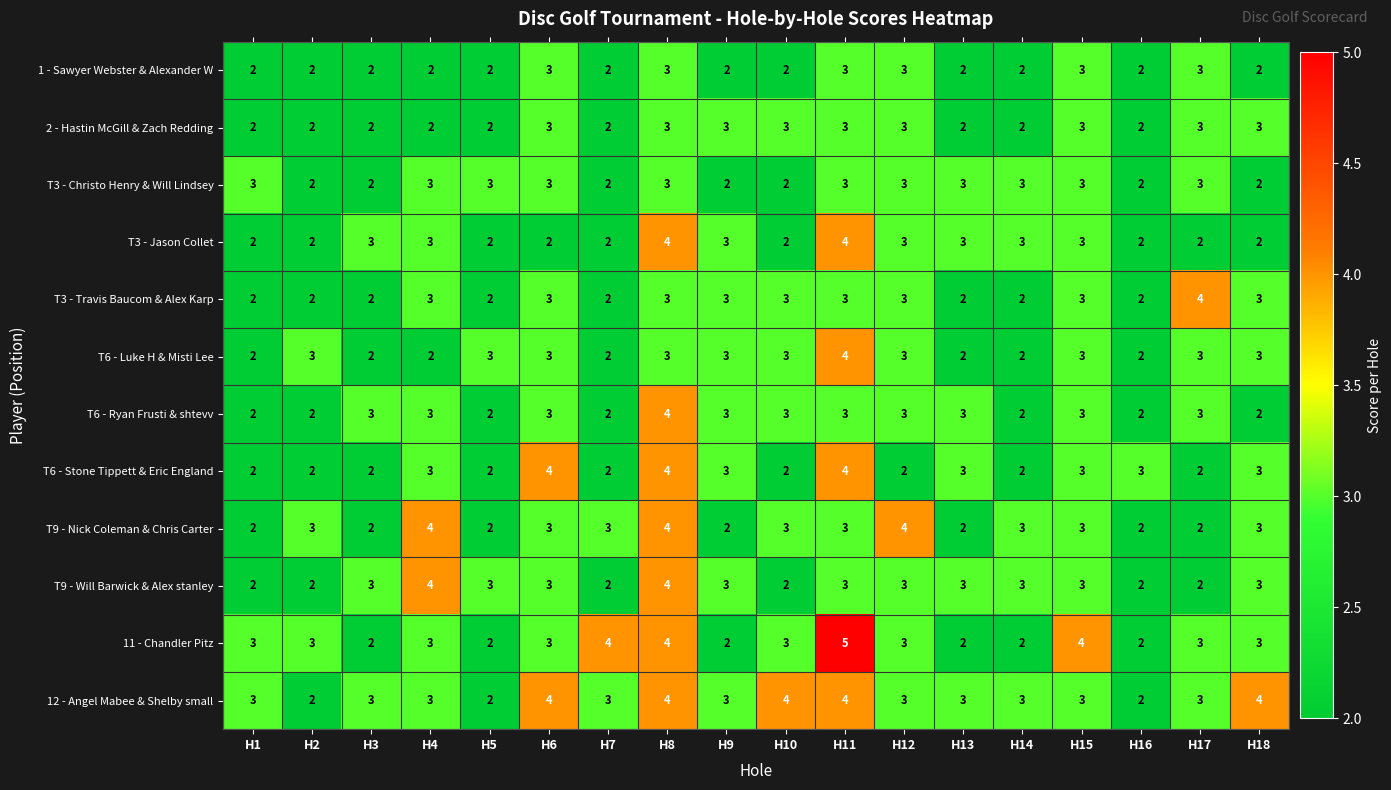

Is it true that T6 - Luke H & Misti Lee equals 1 at H3?

False